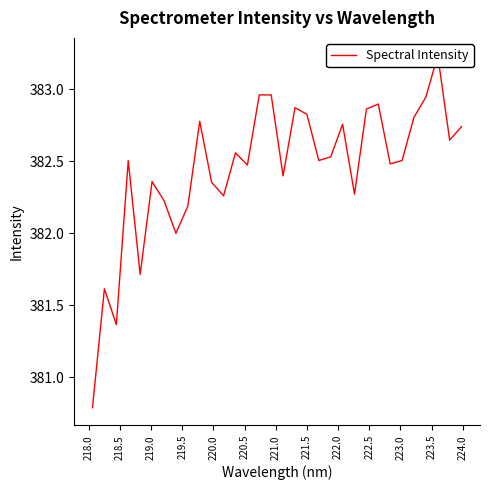

How many series are shown in this chart?

1